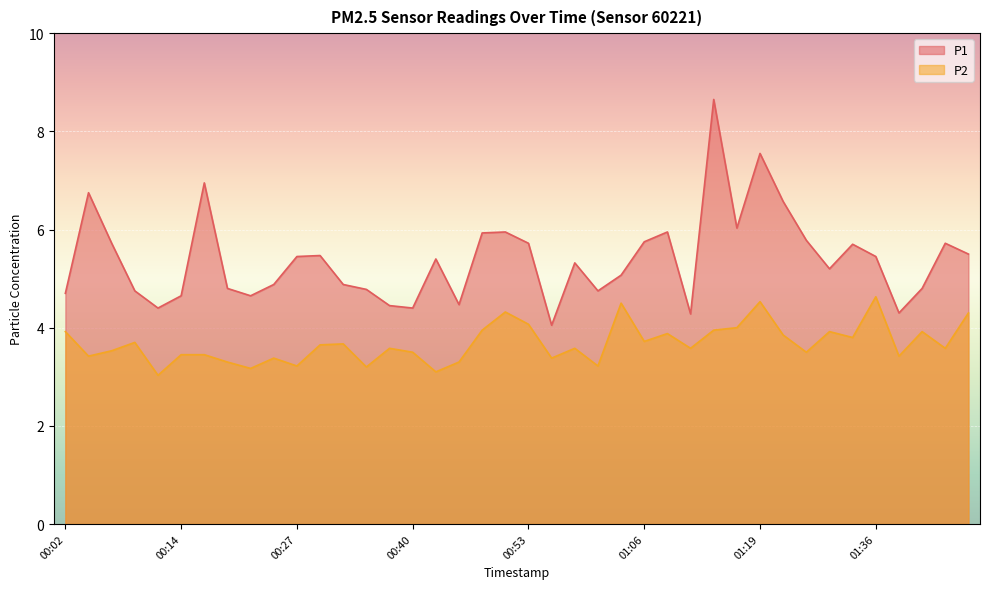

Reading right to left, list all the values displayed in this chart.

P1: 5.5	5.7	4.8	4.3	5.5	5.7	5.2	5.8	6.6	7.5	6.0	8.7	4.3	6.0	5.8	5.1	4.8	5.3	4.0	5.7	6.0	5.9	4.5	5.4	4.4	4.5	4.8	4.9	5.5	5.5	4.9	4.7	4.8	7.0	4.7	4.4	4.8	5.7	6.8	4.7
P2: 4.3	3.6	3.9	3.4	4.6	3.8	3.9	3.5	3.9	4.5	4.0	4.0	3.6	3.9	3.7	4.5	3.2	3.6	3.4	4.1	4.3	4.0	3.3	3.1	3.5	3.6	3.2	3.7	3.6	3.2	3.4	3.2	3.3	3.5	3.5	3.0	3.7	3.5	3.4	3.9